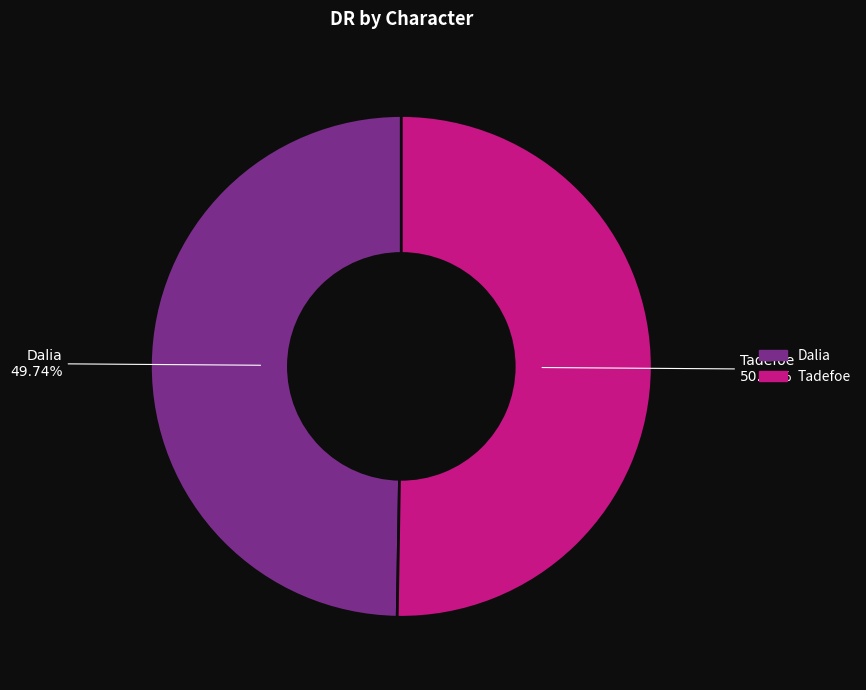

Count the number of slices in the pie.

2